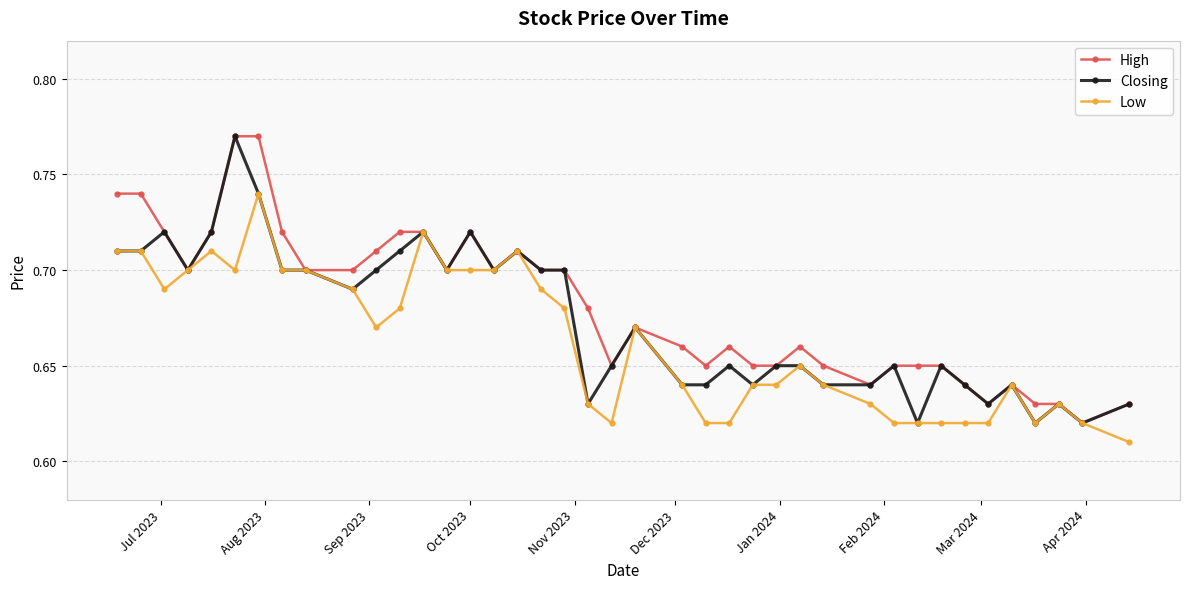

At how many categories does at least one series exceed 0?

40